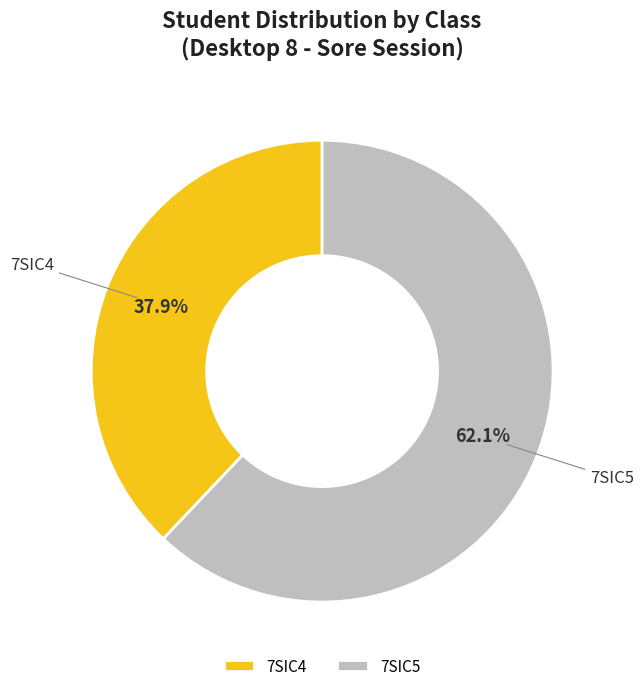

How much of the chart is everything except 7SIC4?

62.1%